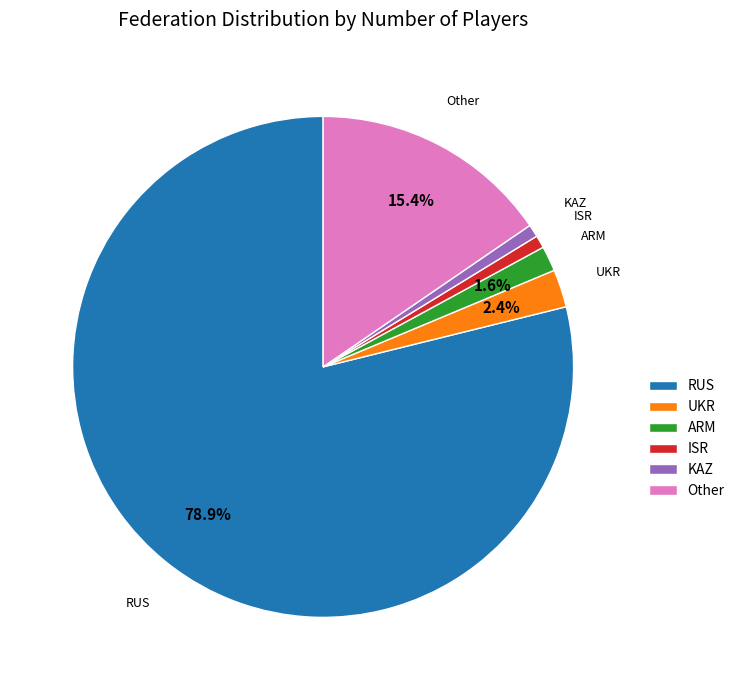

What is the ratio of the value at UKR to the value at ISR?

3.0